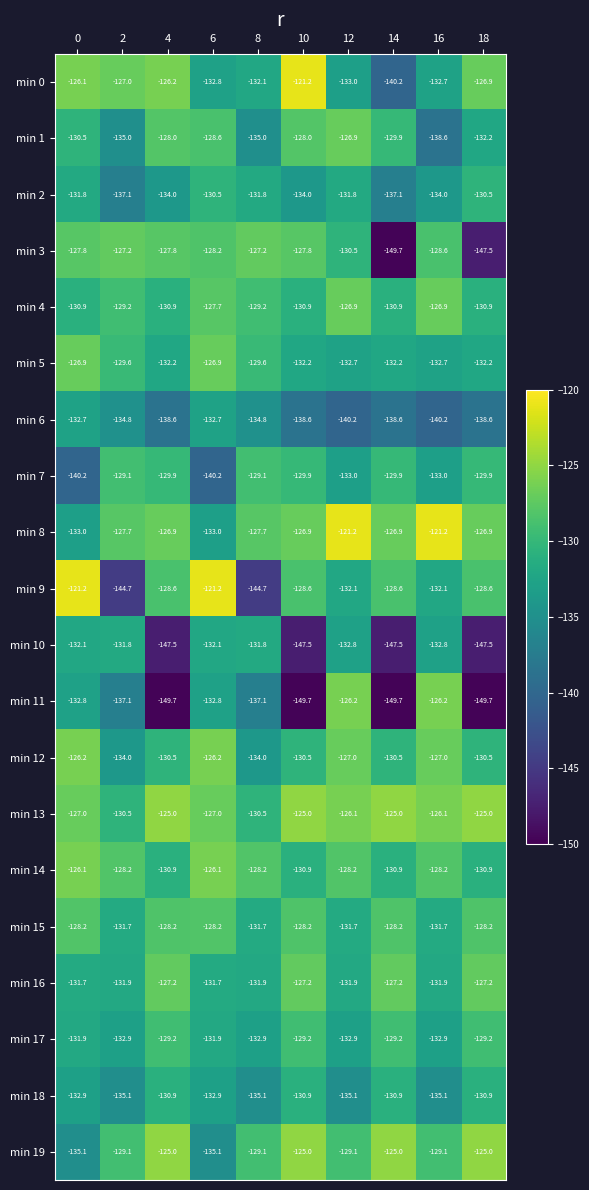

At which label does min 2 first exceed -131?

6